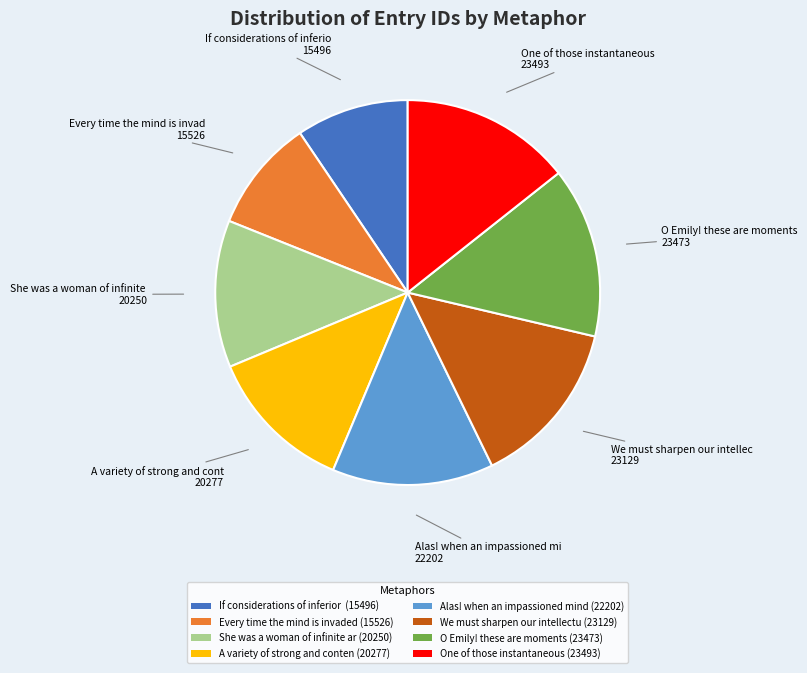

Does O Emily! these are moments (23473) represent more than half of the total?

No